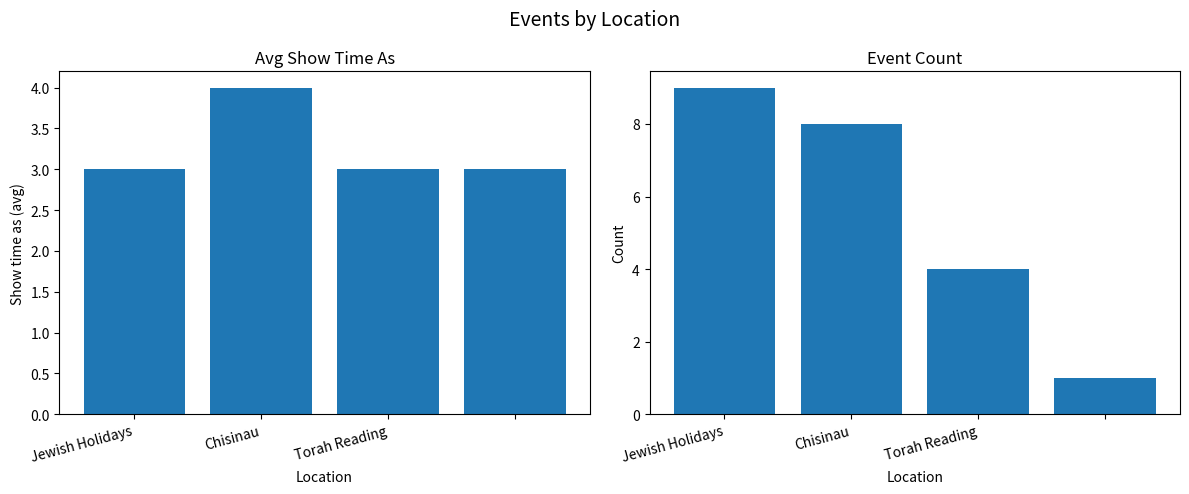

What is the total value across all series at Chisinau?

12